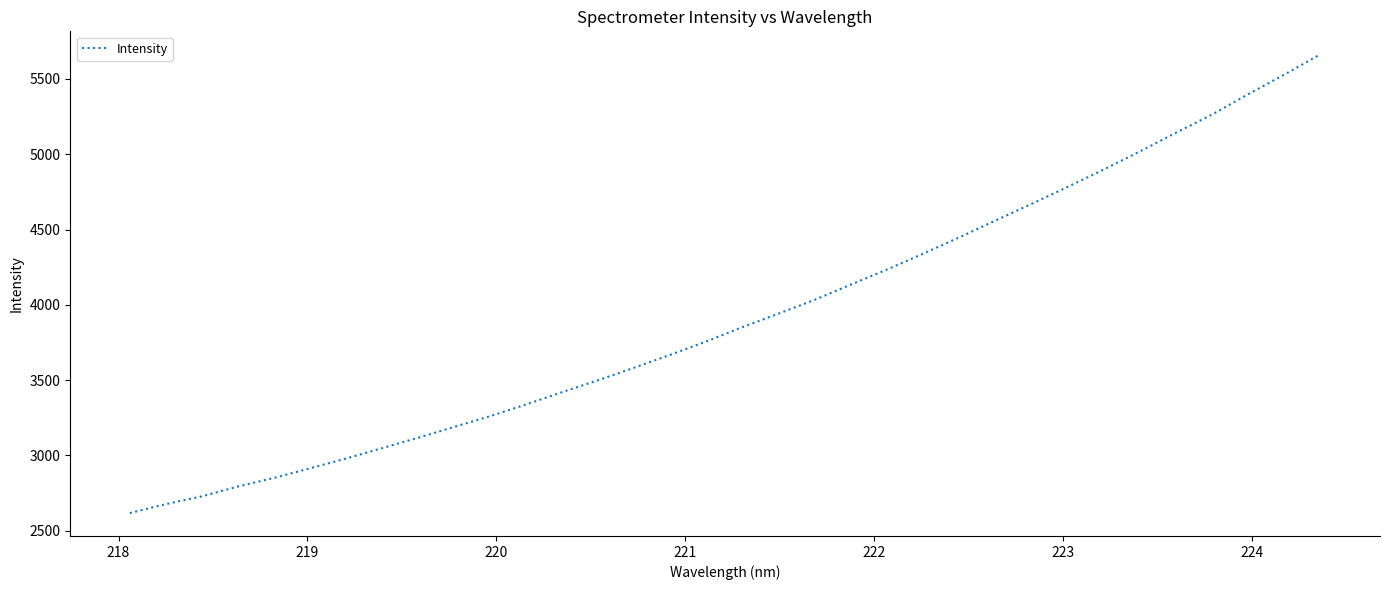

What is the difference between the maximum and minimum values?

3047.1